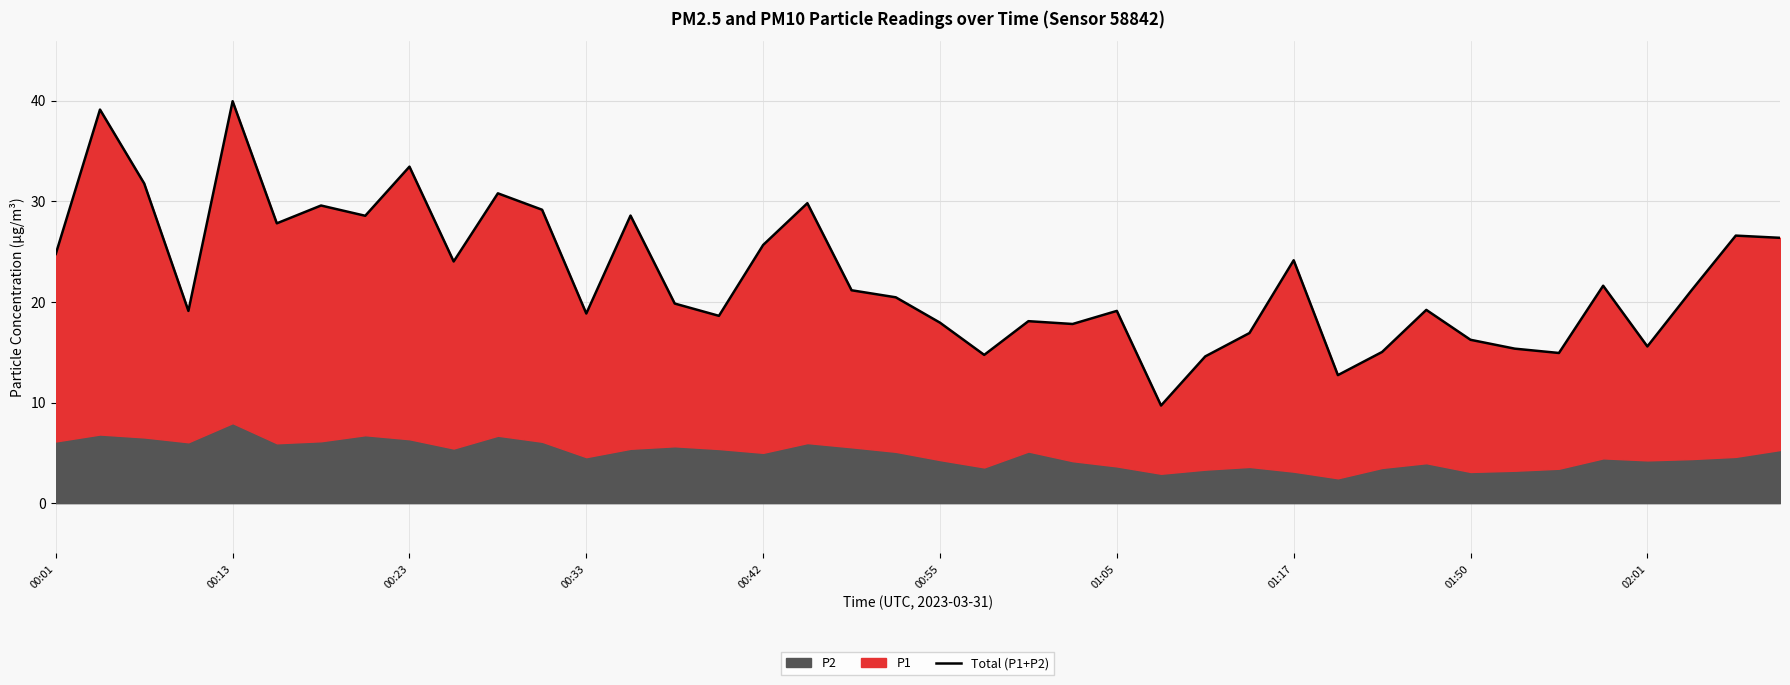

Does the chart display data point markers on the line(s)?

No